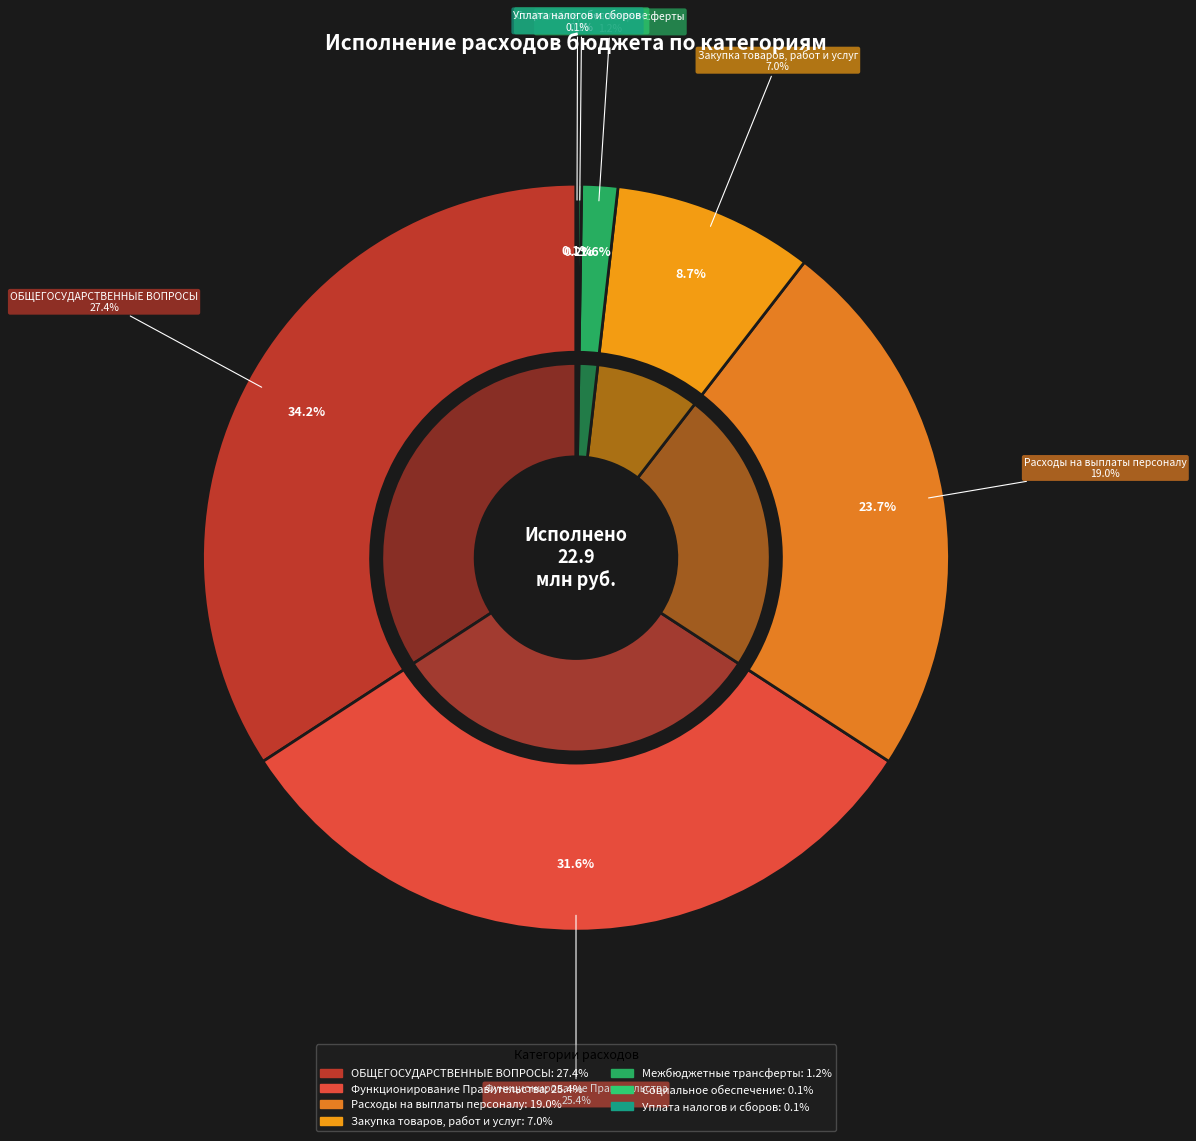

Between ОБЩЕГОСУДАРСТВЕННЫЕ ВОПРОСЫ and Функционирование Правительства, which is larger?

ОБЩЕГОСУДАРСТВЕННЫЕ ВОПРОСЫ